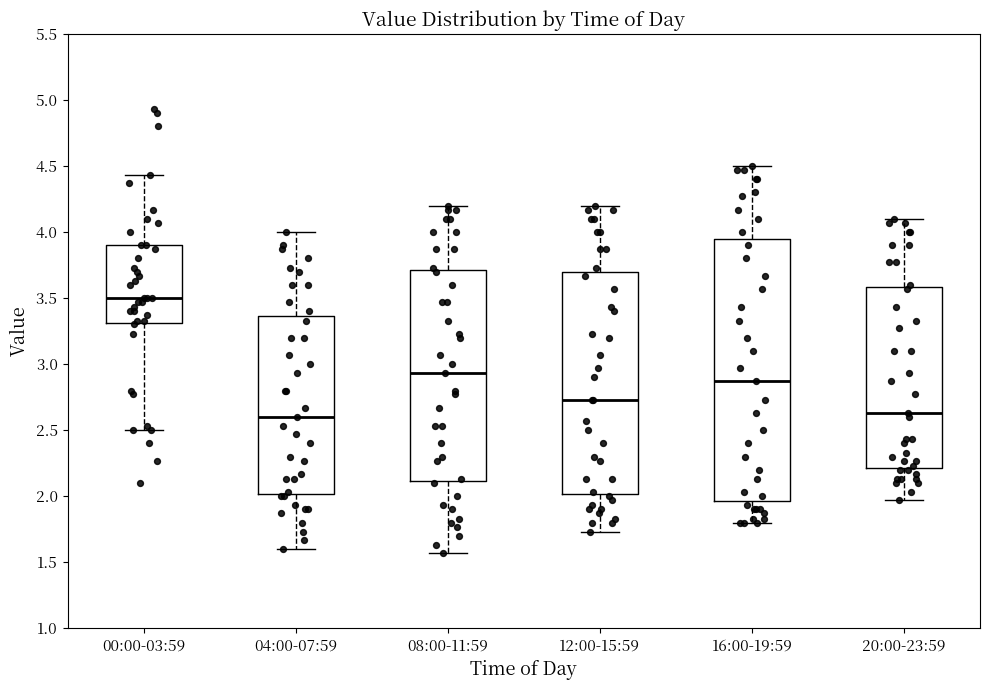

Reading left to right, read every box against the y-axis: the position of its median line, the range the box covers, and the ends of its whiskers. The values are not printed on the chart, so give them approximately, as read against the axis.

00:00-03:59: median 3.50, box 3.30 to 3.90, whiskers 2.50 to 4.45
04:00-07:59: median 2.60, box 2.00 to 3.35, whiskers 1.60 to 4.00
08:00-11:59: median 2.95, box 2.10 to 3.70, whiskers 1.55 to 4.20
12:00-15:59: median 2.75, box 2.00 to 3.70, whiskers 1.75 to 4.20
16:00-19:59: median 2.85, box 1.95 to 3.95, whiskers 1.80 to 4.50
20:00-23:59: median 2.65, box 2.20 to 3.60, whiskers 1.95 to 4.10